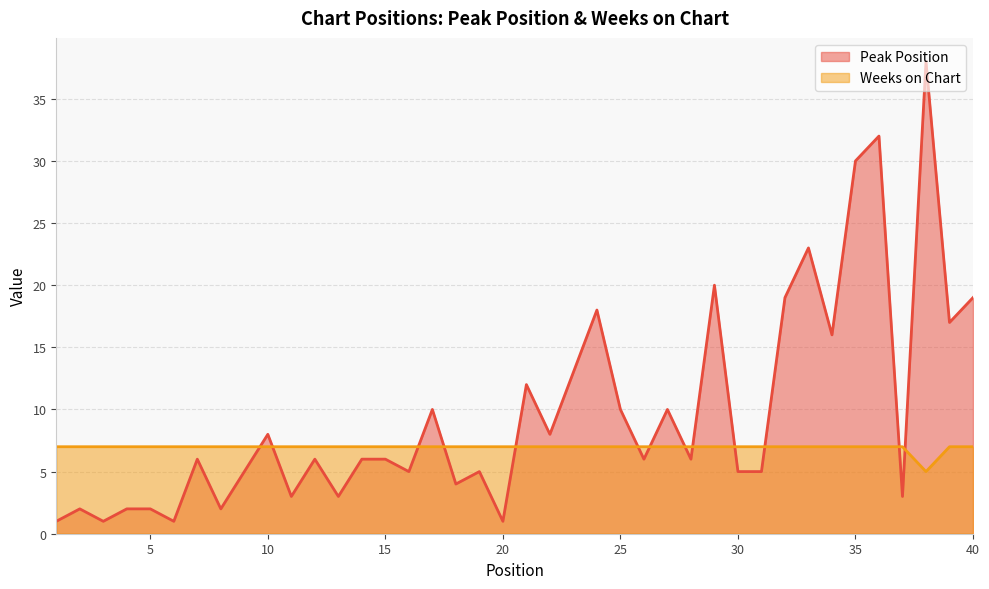

Where is the first local minimum for Weeks on Chart?

38